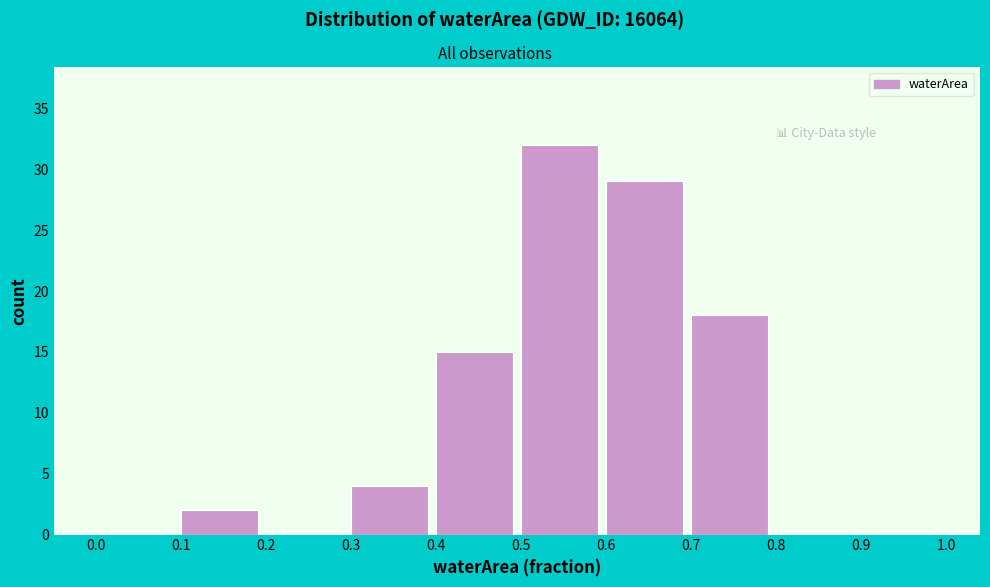

Reading left to right, transcribe this chart: for each bar, give the range it covers on the x-axis and its height. The values are not printed on the chart, so give them approximately, as read against the axis.

0.0 to 0.1: 0
0.1 to 0.2: 2
0.2 to 0.3: 0
0.3 to 0.4: 4
0.4 to 0.5: 15
0.5 to 0.6: 32
0.6 to 0.7: 29
0.7 to 0.8: 18
0.8 to 0.9: 0
0.9 to 1.0: 0